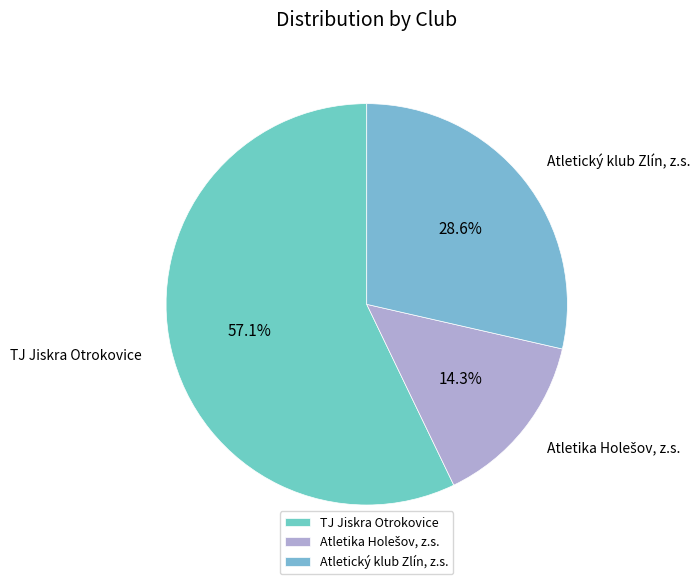

Which category has the biggest portion of the pie?

TJ Jiskra Otrokovice